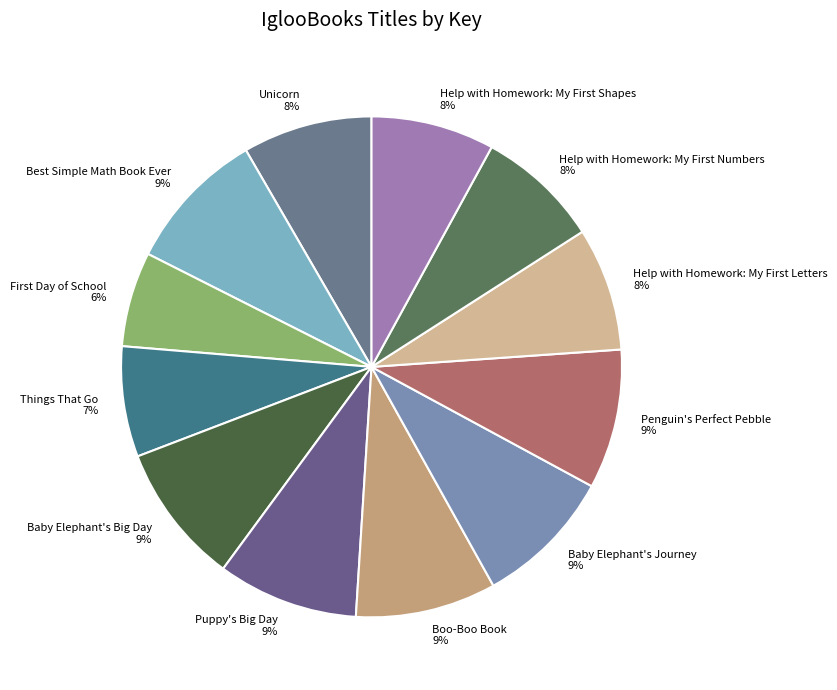

How many slices are in this pie chart?

12